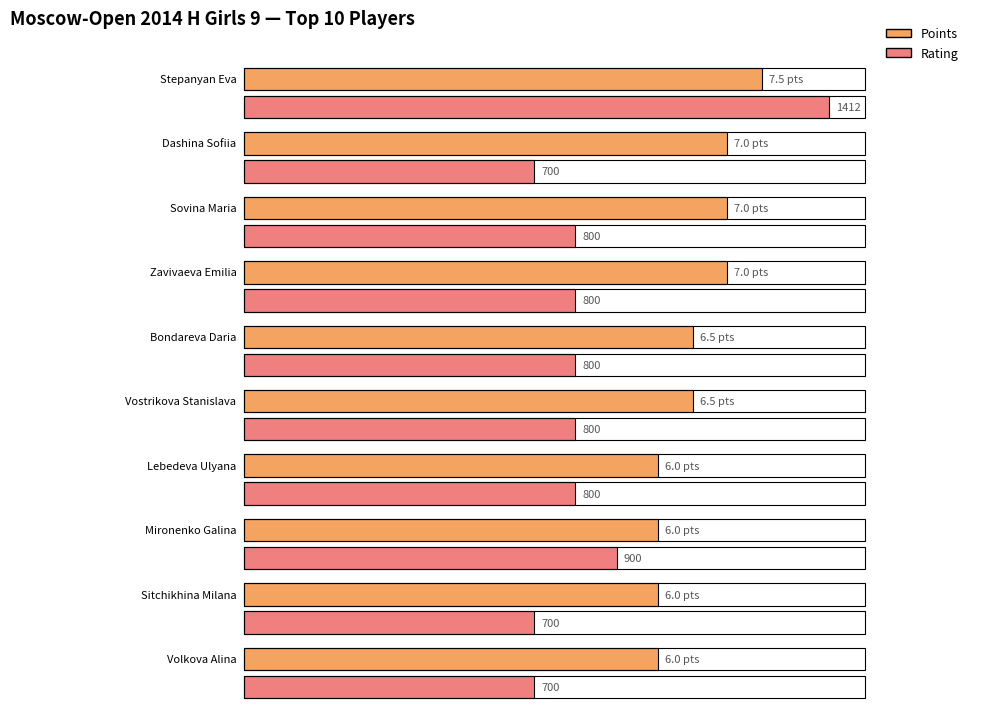

List the series in order of their overall mean, highest first.

Rating, Points